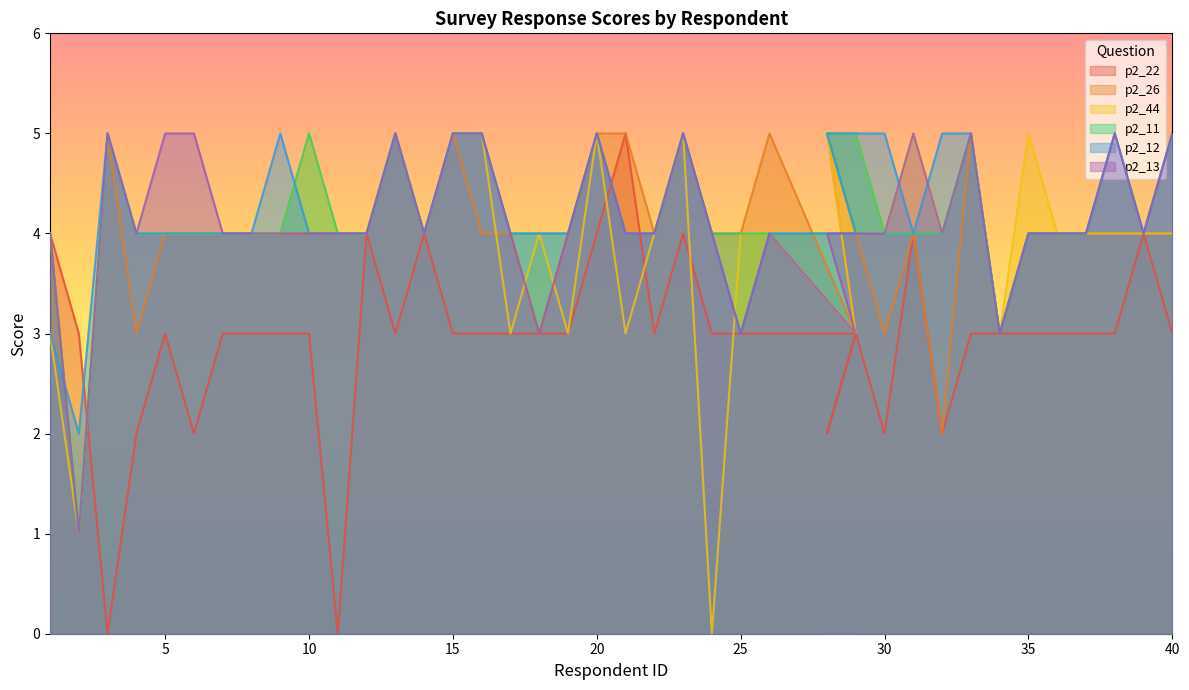

Reading left to right, list all the values displayed in this chart.

p2_22: 4	3	0	2	3	2	3	3	3	3	0	4	3	4	3	3	3	3	3	4	5	3	4	3	3	3	3	2	3	2	4	2	3	3	3	3	3	3	4	3
p2_26: 4	1	5	3	4	4	4	4	4	4	4	4	5	4	5	4	4	3	4	5	5	4	5	4	4	5	3	5	4	3	4	2	5	3	4	4	4	4	4	4
p2_44: 3	1	5	4	4	4	4	4	4	5	4	4	5	4	5	5	3	4	3	5	3	4	5	0	4	4	3	5	5	4	5	4	5	3	5	4	4	4	4	4
p2_11: 4	1	5	4	4	4	4	4	4	5	4	4	5	4	5	5	4	4	4	5	4	4	5	4	4	4	4	5	5	4	4	4	5	3	4	4	4	5	4	5
p2_12: 3	2	5	4	4	4	4	4	5	4	4	4	5	4	5	5	4	4	4	5	4	4	5	4	3	4	4	5	5	5	4	5	5	3	4	4	4	5	4	5
p2_13: 4	1	5	4	5	5	4	4	4	4	4	4	5	4	5	5	4	3	4	5	4	4	5	4	3	4	3	4	4	4	5	4	5	3	4	4	4	5	4	5